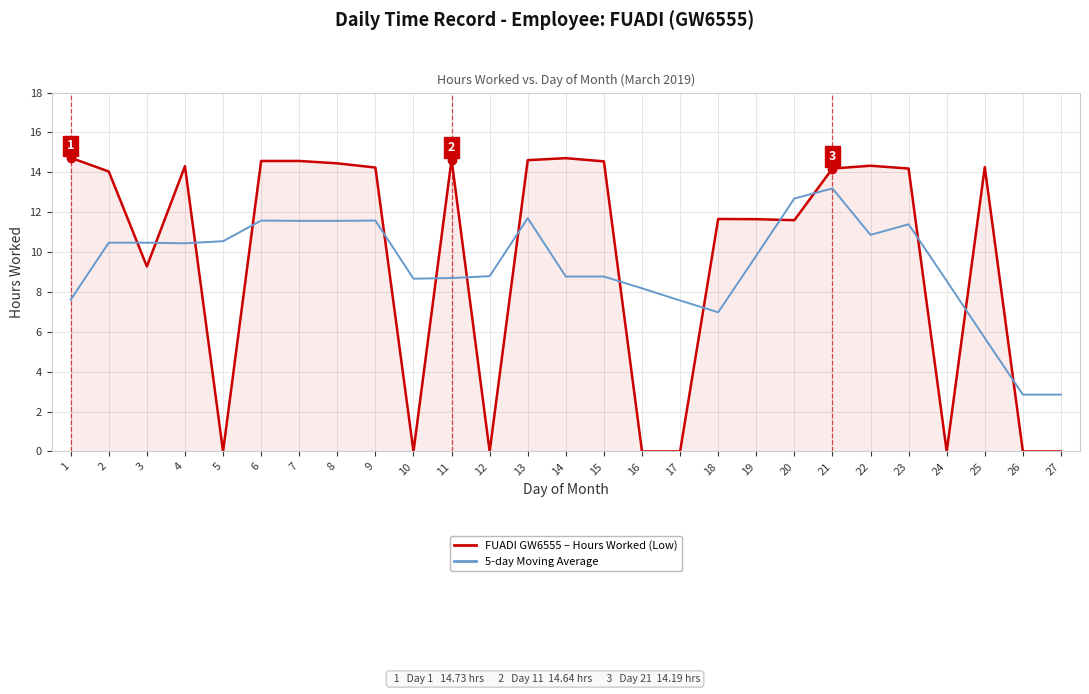

What is the greatest value displayed?

14.7